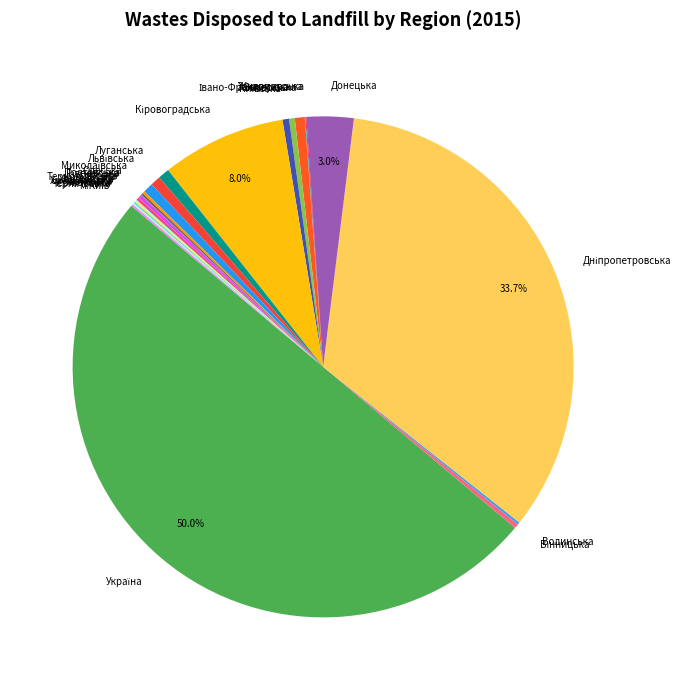

How many segments does this pie chart have?

26